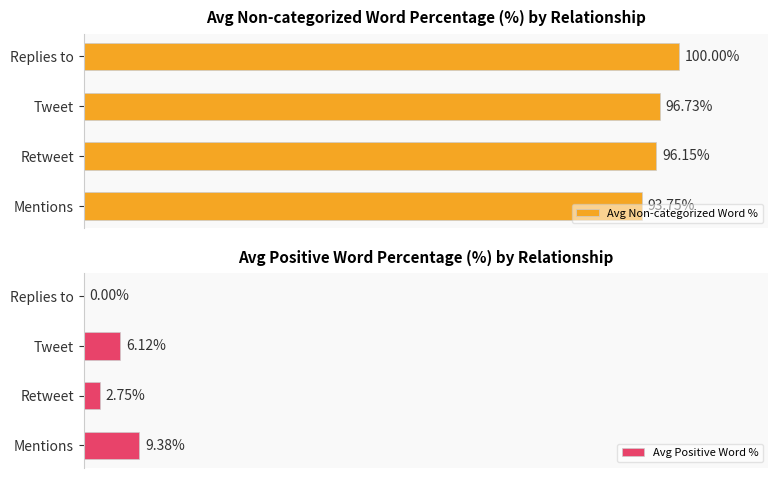

At 1, list the series in order from largest to smallest.

Avg Non-categorized Word %, Avg Positive Word %